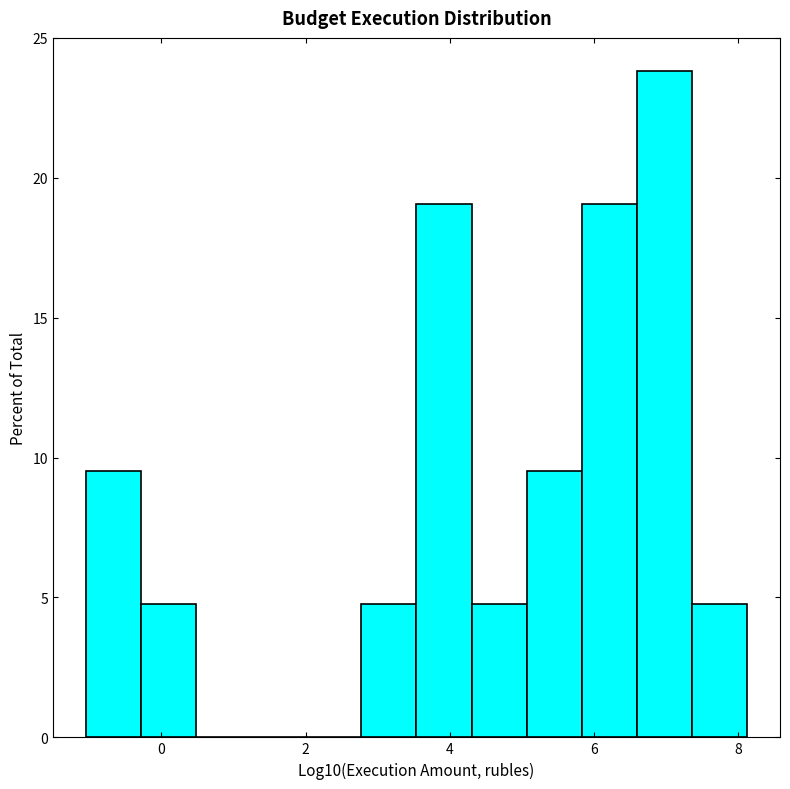

Read against the x-axis, roughly where is the centre of the tallest bar?

7.0